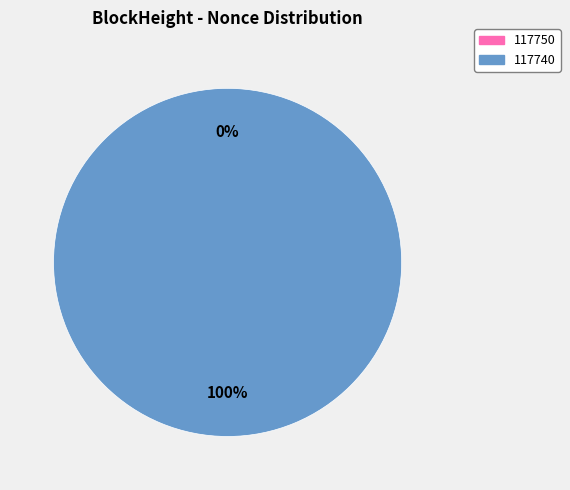

Count the number of slices in the pie.

2